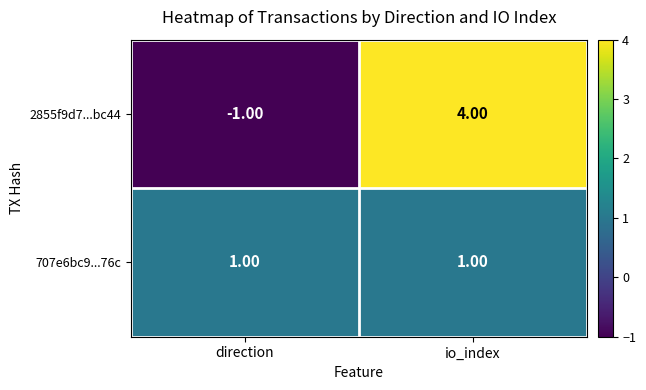

What is the total value across all series at io_index?

5